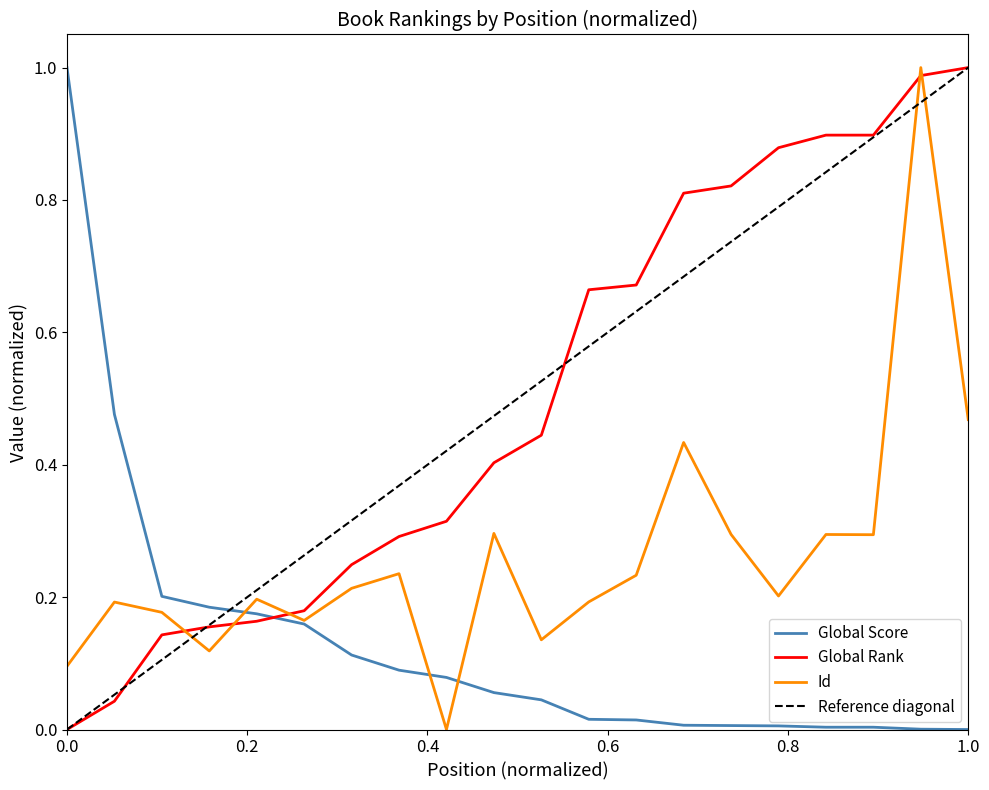

Which series has the largest total across all categories?

Global Rank